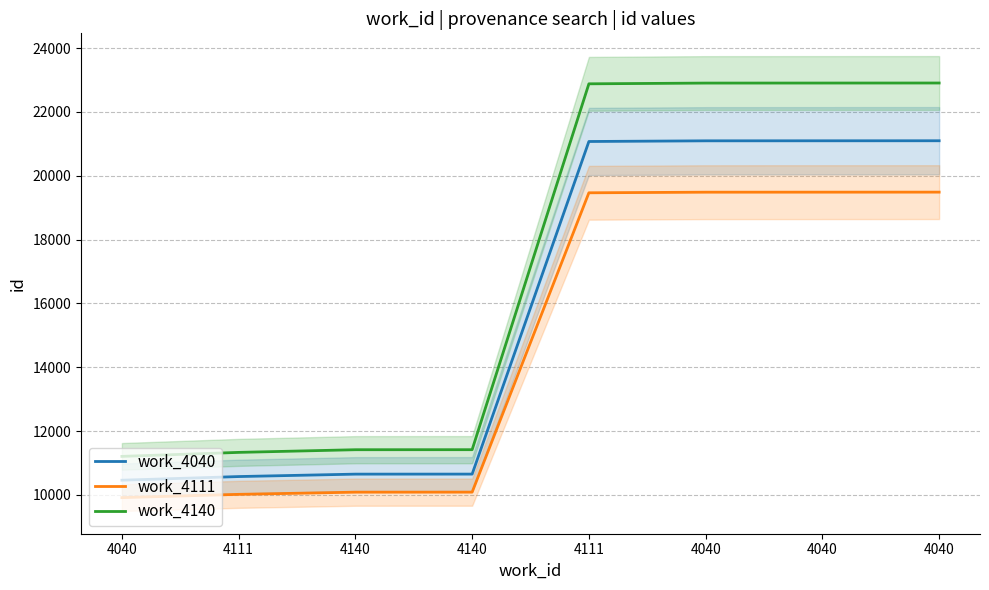

Reading left to right, list all the values displayed in this chart.

work_4040: 10461.0	10575.0	10651.0	10652.0	21075.0	21096.0	21097.0	21098.0
work_4111: 9914.9	10017.5	10085.9	10086.8	19467.5	19486.4	19487.3	19488.2
work_4140: 11207.1	11332.5	11416.1	11417.2	22882.5	22905.6	22906.7	22907.8